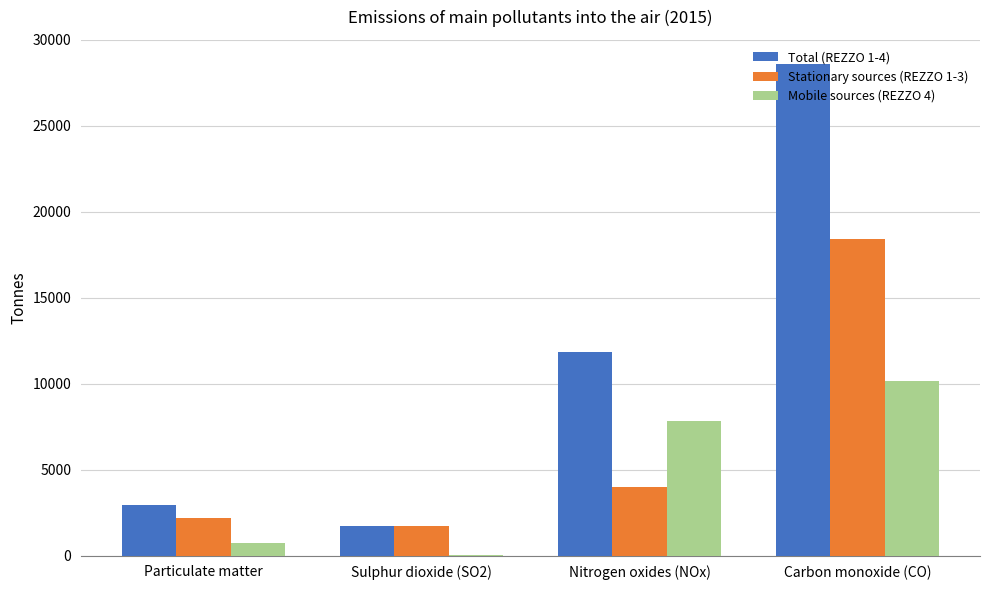

Which series has the largest total across all categories?

Total (REZZO 1-4)